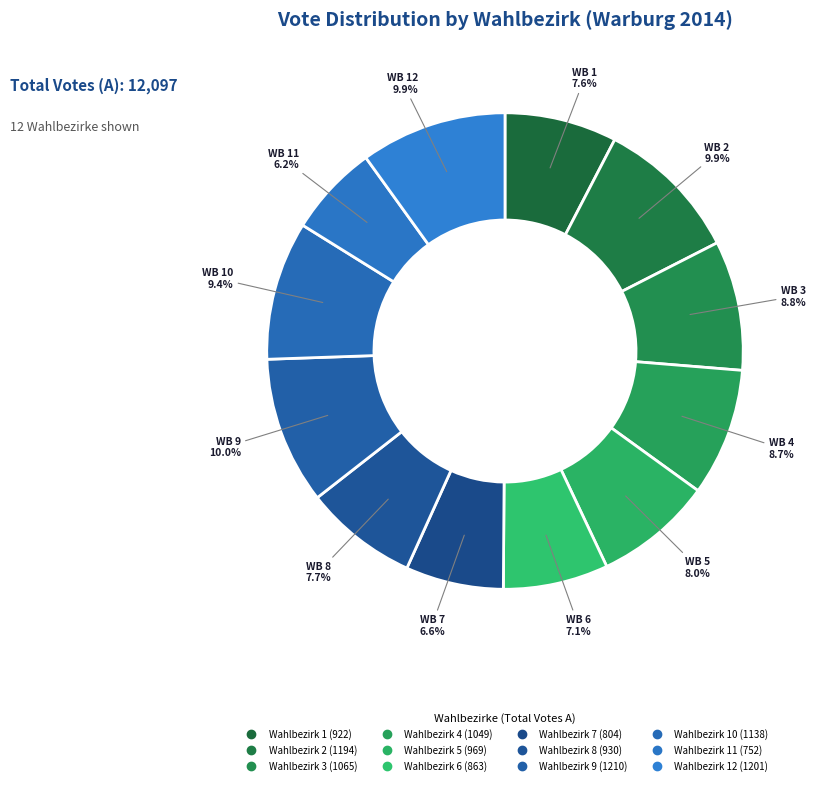

Which category has the smallest portion of the pie?

Wahlbezirk 11